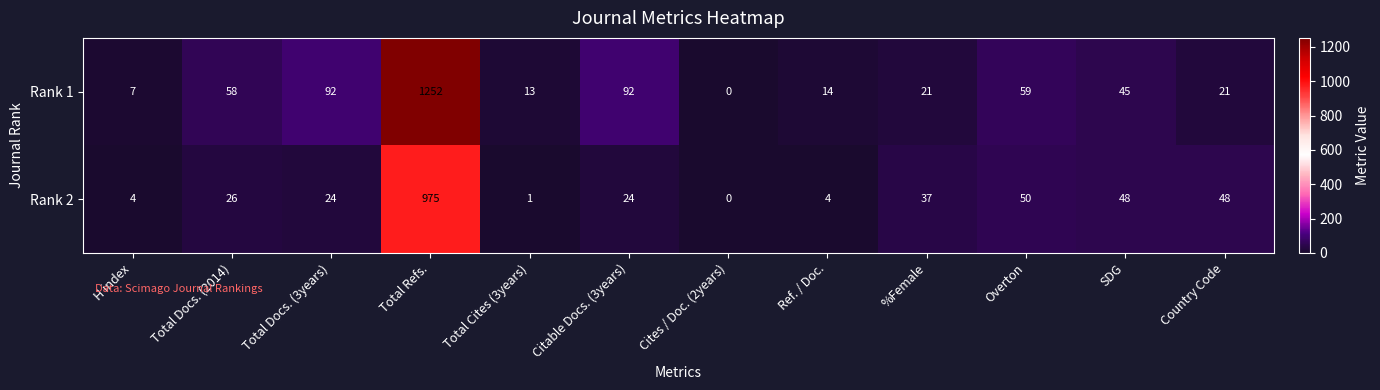

How many positive values does the Rank 2 series have?

11